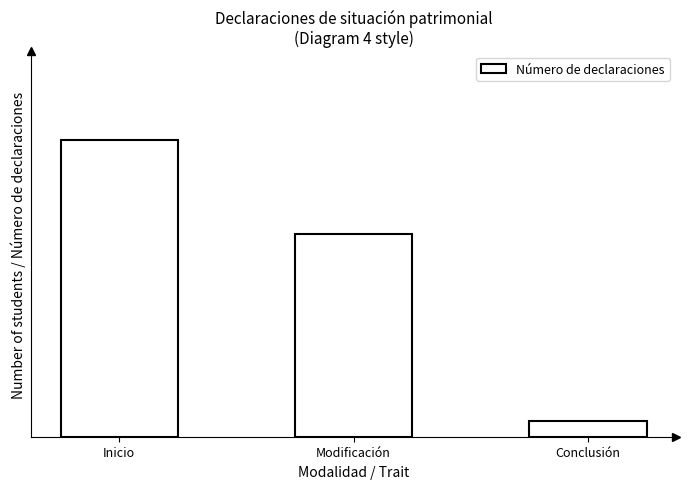

How many bars are there in total?

3